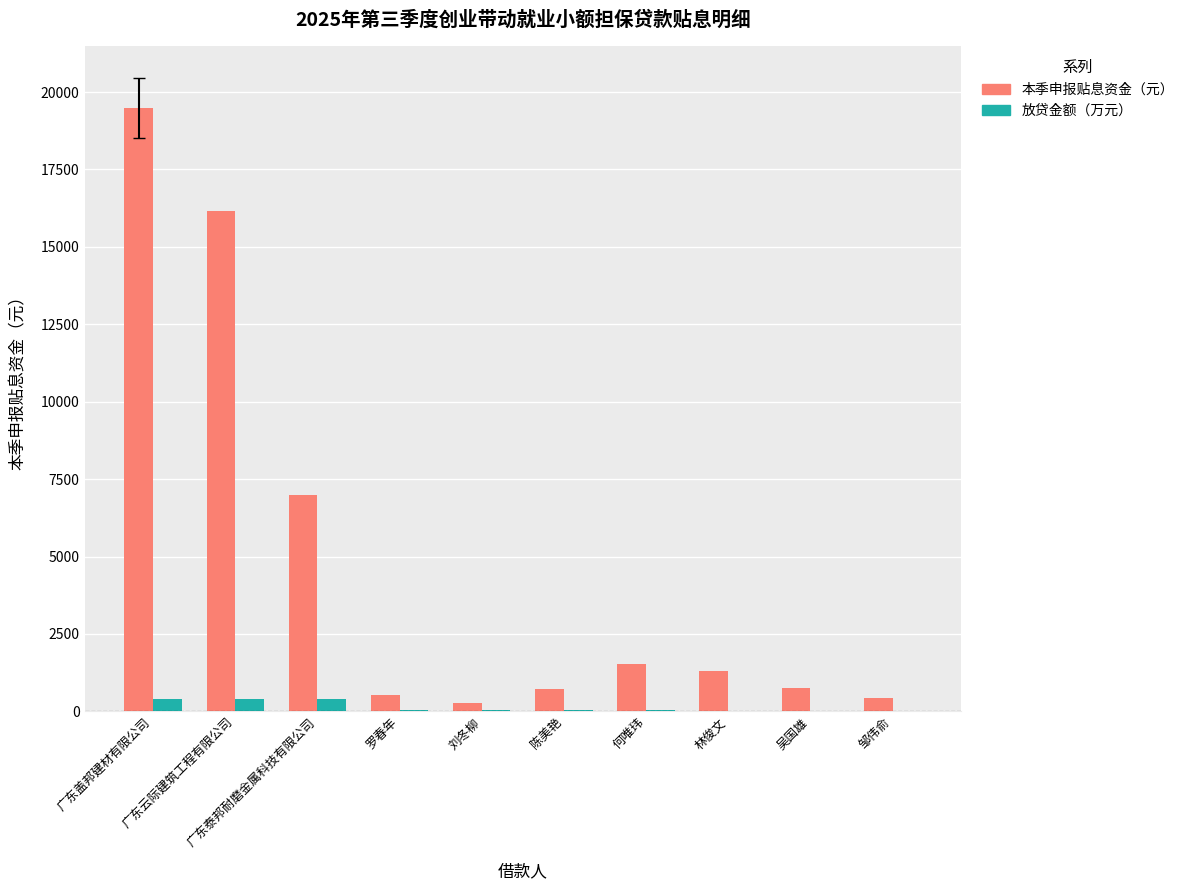

What is the maximum value shown in the chart?

19481.0